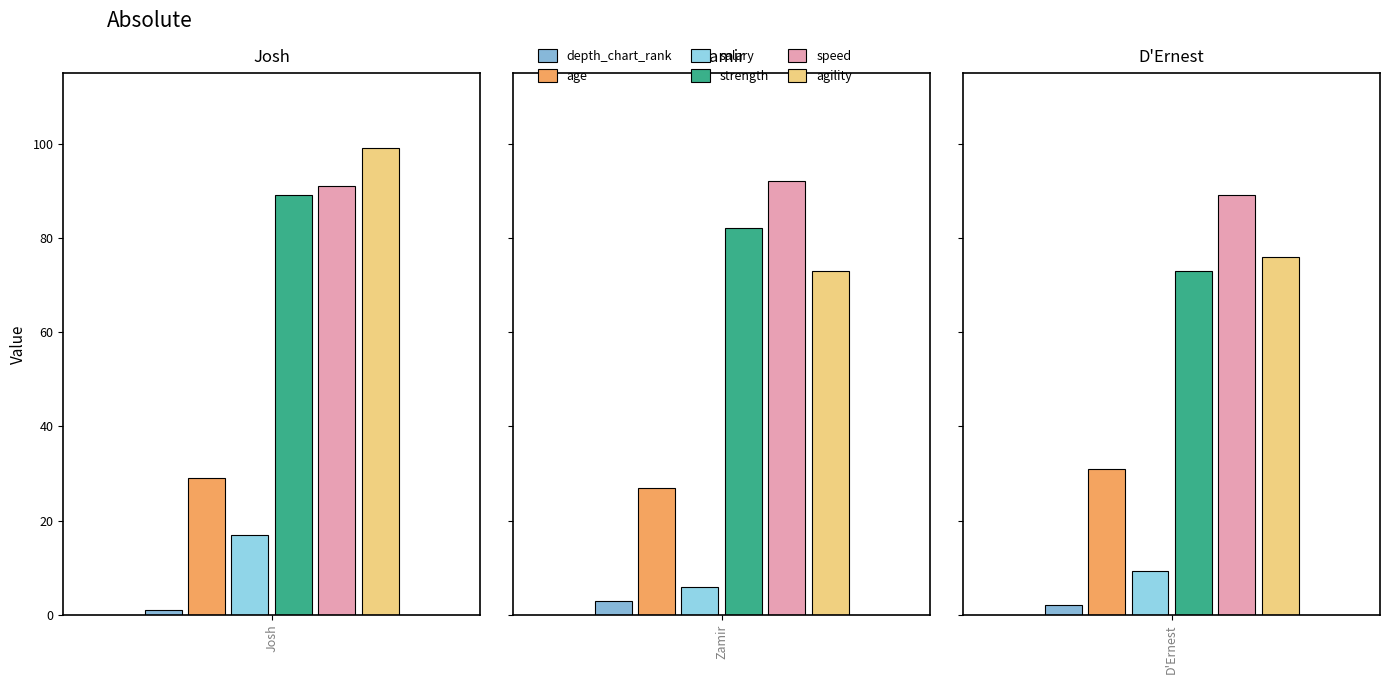

What is the minimum value shown in the chart?

1.0